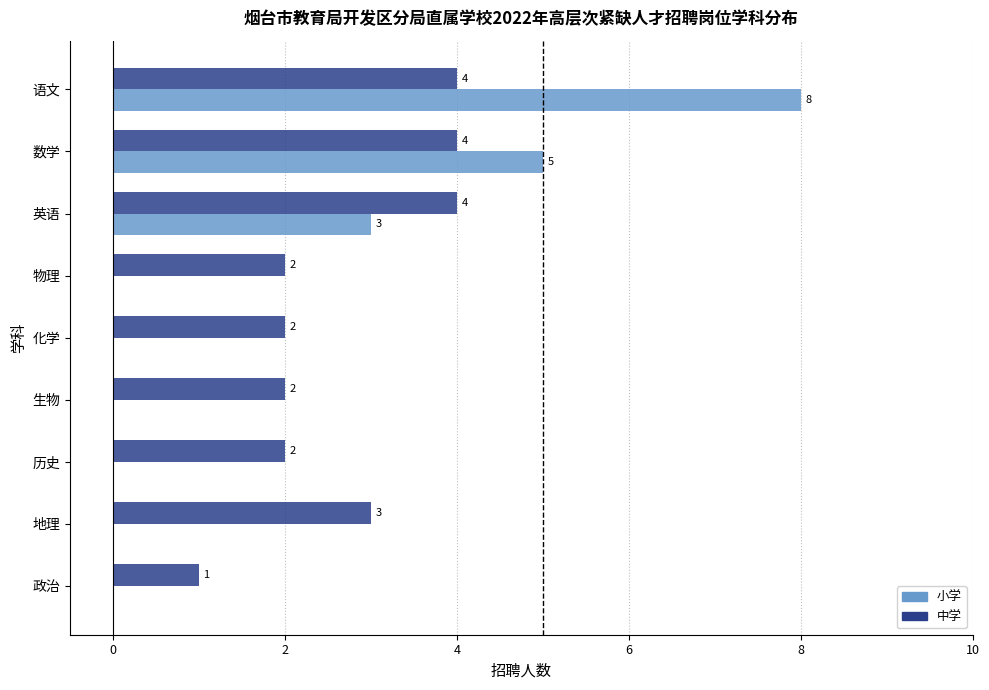

Is it true that 小学 equals 5 at 英语?

False